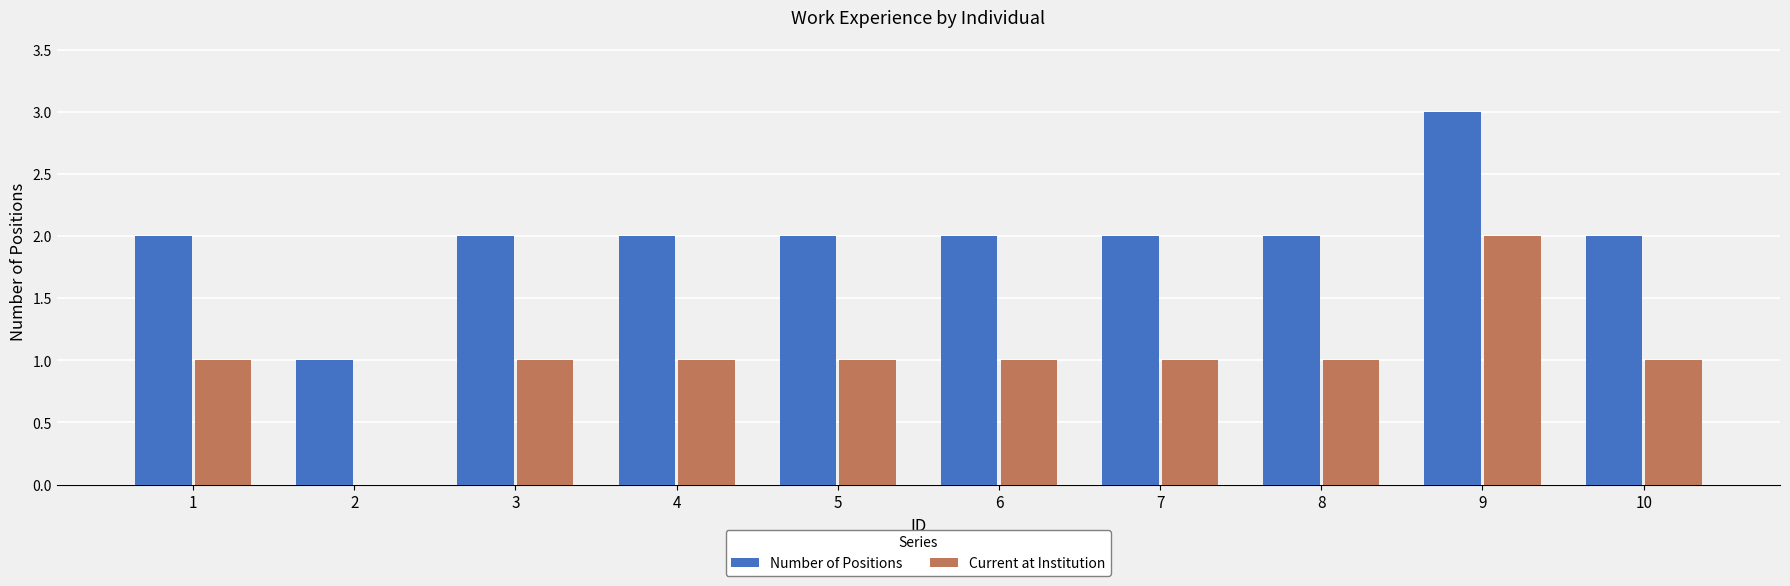

What is the sum of all Number of Positions values?

20